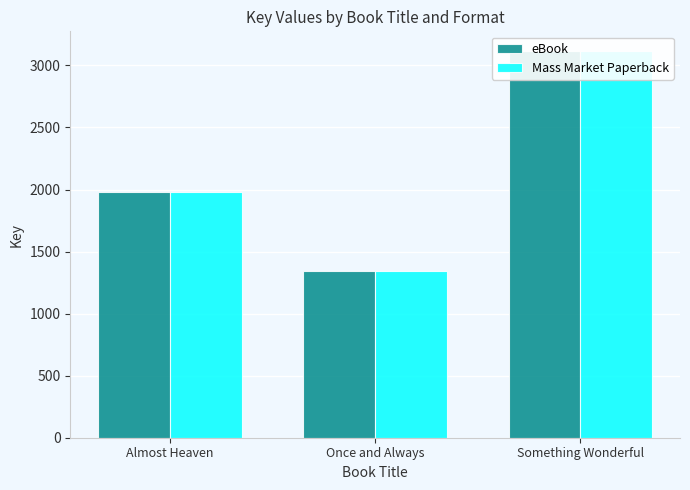

At how many categories does at least one series exceed 1553?

2